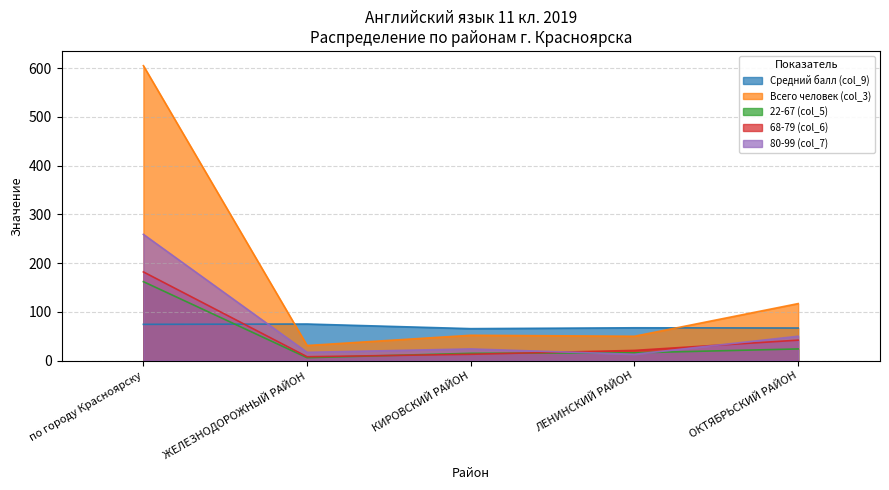

Reading right to left, extract all data points from this chart.

Средний балл (col_9): ОКТЯБРЬСКИЙ РАЙОН=66.9	ЛЕНИНСКИЙ РАЙОН=67.4	КИРОВСКИЙ РАЙОН=65.6	ЖЕЛЕЗНОДОРОЖНЫЙ РАЙОН=75.1	по городу Красноярску=74.4
Всего человек (col_3): ОКТЯБРЬСКИЙ РАЙОН=117.0	ЛЕНИНСКИЙ РАЙОН=50.0	КИРОВСКИЙ РАЙОН=52.0	ЖЕЛЕЗНОДОРОЖНЫЙ РАЙОН=31.0	по городу Красноярску=605.0
22-67 (col_5): ОКТЯБРЬСКИЙ РАЙОН=24.0	ЛЕНИНСКИЙ РАЙОН=16.0	КИРОВСКИЙ РАЙОН=15.0	ЖЕЛЕЗНОДОРОЖНЫЙ РАЙОН=6.0	по городу Красноярску=162.0
68-79 (col_6): ОКТЯБРЬСКИЙ РАЙОН=42.0	ЛЕНИНСКИЙ РАЙОН=21.0	КИРОВСКИЙ РАЙОН=13.0	ЖЕЛЕЗНОДОРОЖНЫЙ РАЙОН=8.0	по городу Красноярску=182.0
80-99 (col_7): ОКТЯБРЬСКИЙ РАЙОН=50.0	ЛЕНИНСКИЙ РАЙОН=13.0	КИРОВСКИЙ РАЙОН=24.0	ЖЕЛЕЗНОДОРОЖНЫЙ РАЙОН=17.0	по городу Красноярску=259.0